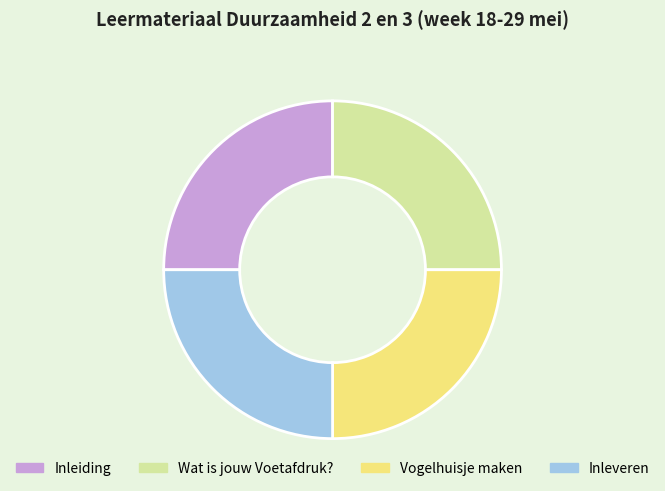

True or false: Wat is jouw Voetafdruk? accounts for 12% of the total.

False